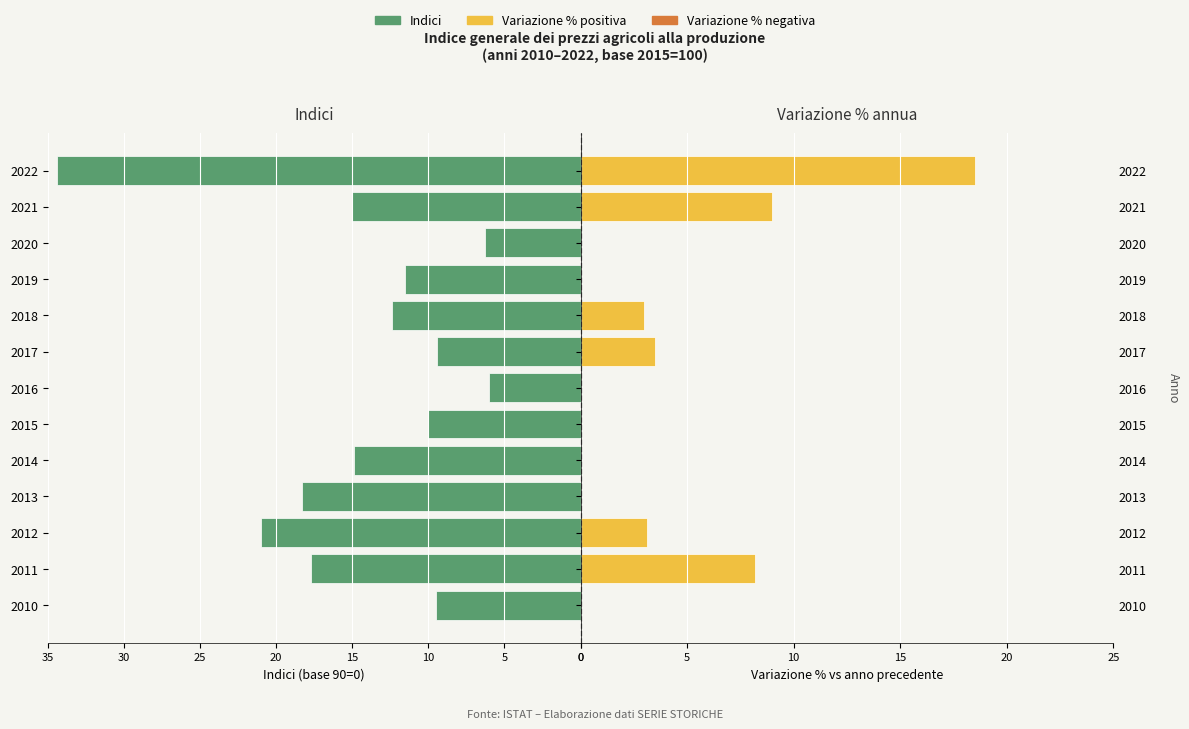

Count the number of data series in this chart.

3